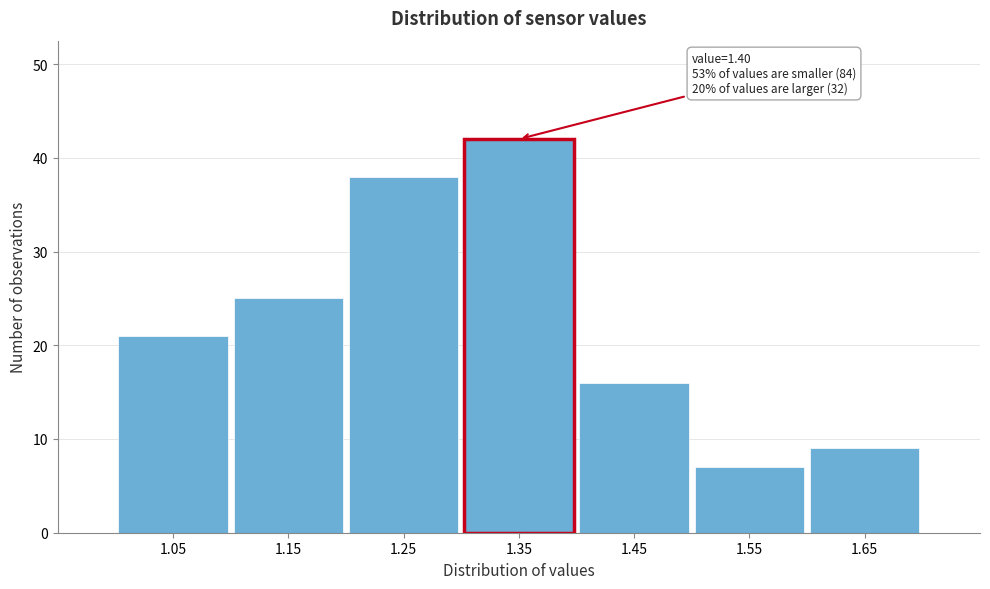

Reading left to right, what are all the values shown in this chart?

21	25	38	42	16	7	9